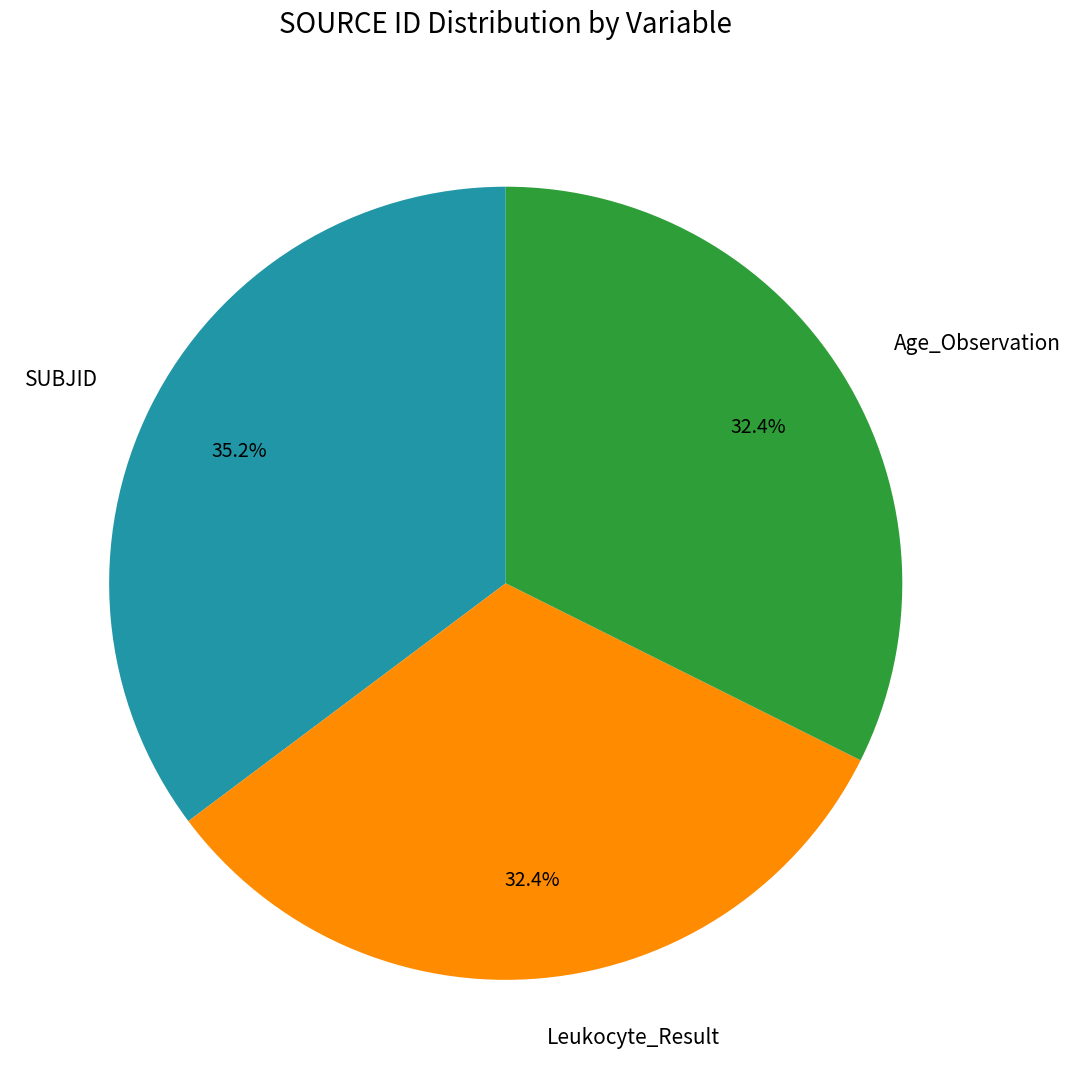

How many slices are in this pie chart?

3